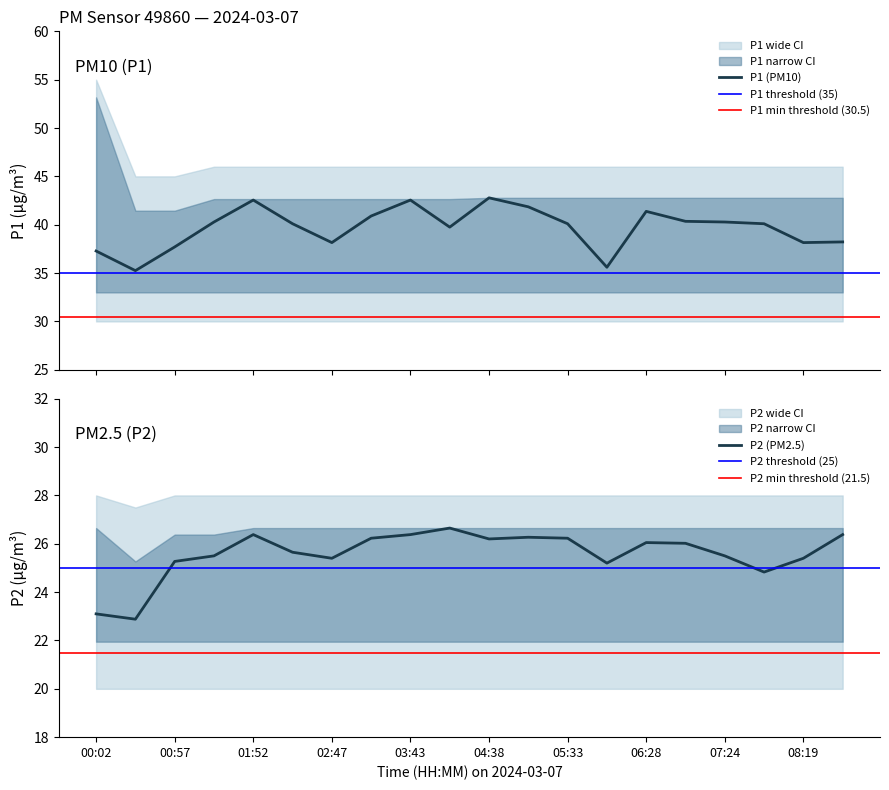

List the labels in order of P2 value, smallest first.

00:29, 00:02, 07:51, 06:01, 00:57, 02:47, 08:19, 01:25, 07:24, 02:20, 06:56, 06:28, 04:38, 03:15, 05:33, 05:05, 01:52, 03:43, 08:46, 04:10